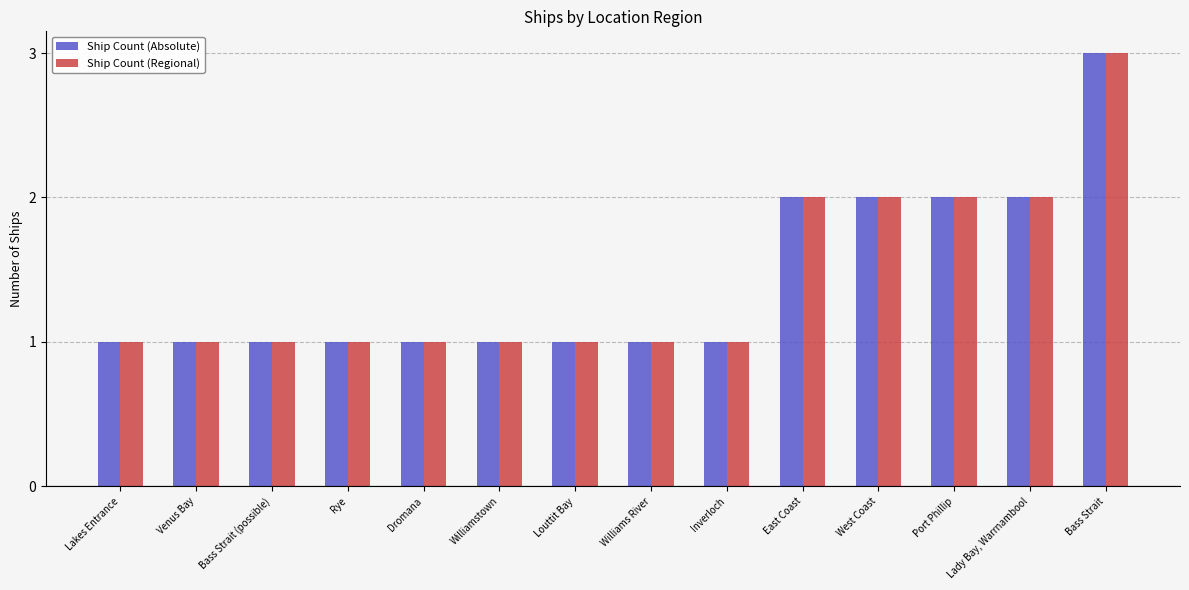

Reading right to left, what are all the values shown in this chart?

Ship Count (Absolute): 3	2	2	2	2	1	1	1	1	1	1	1	1	1
Ship Count (Regional): 3	2	2	2	2	1	1	1	1	1	1	1	1	1